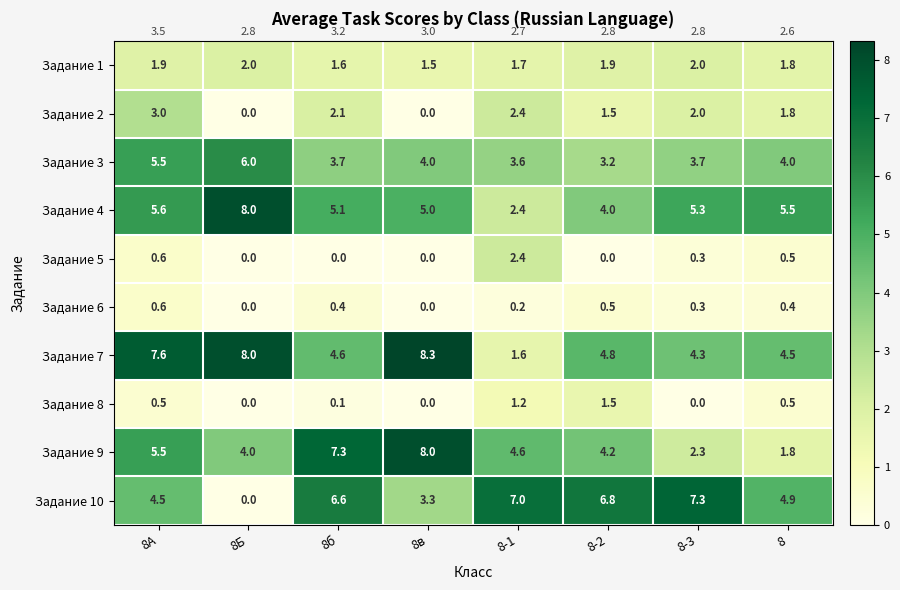

What is the difference between the maximum and minimum values in the Задание 2 series?

3.0